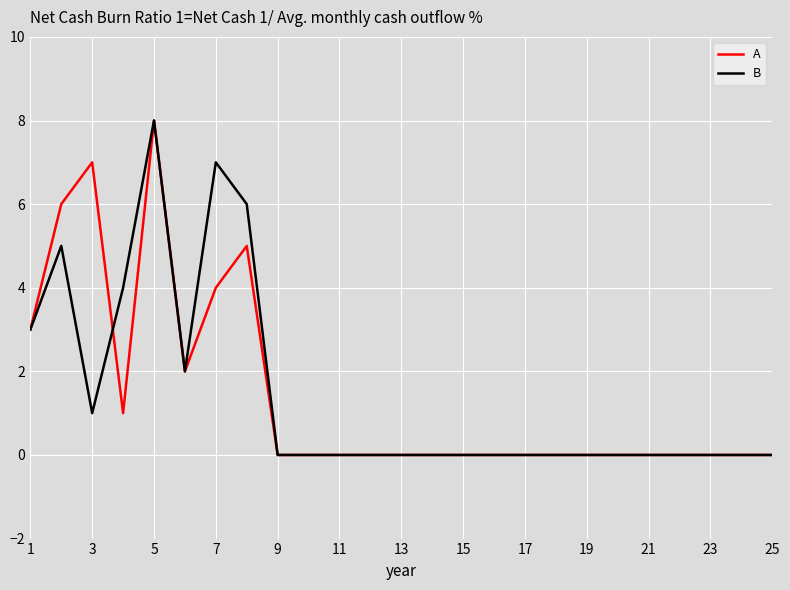

Count the number of categories in the chart.

25